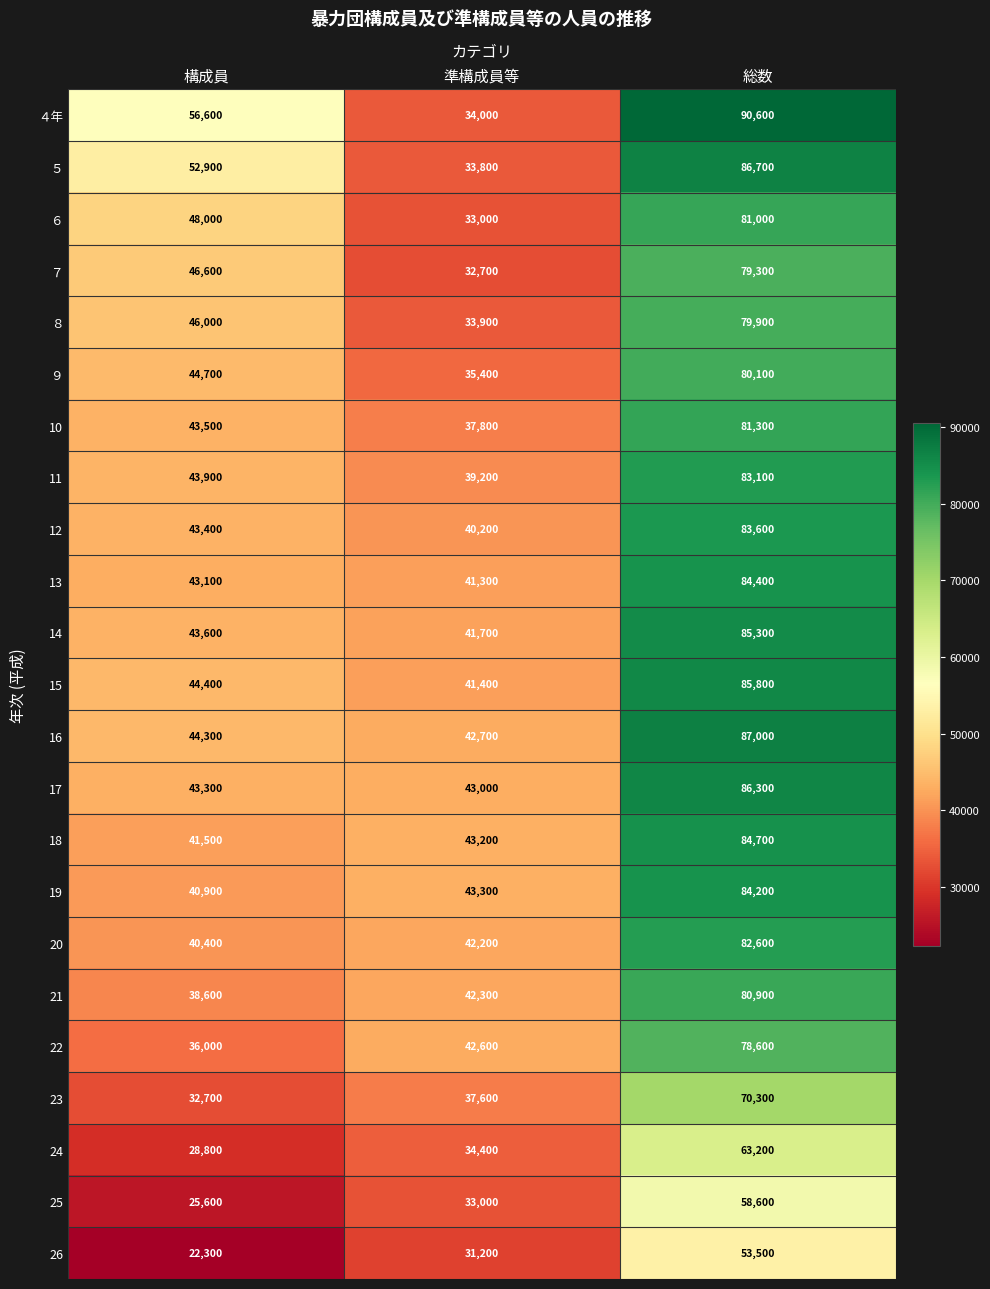

At which category is the sum across all series the highest?

総数